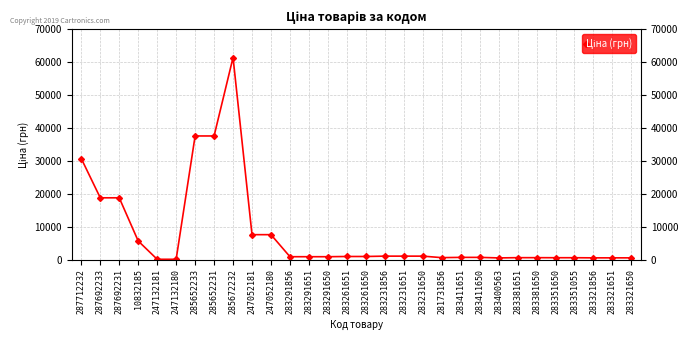

What position from the right is 283231651?

13